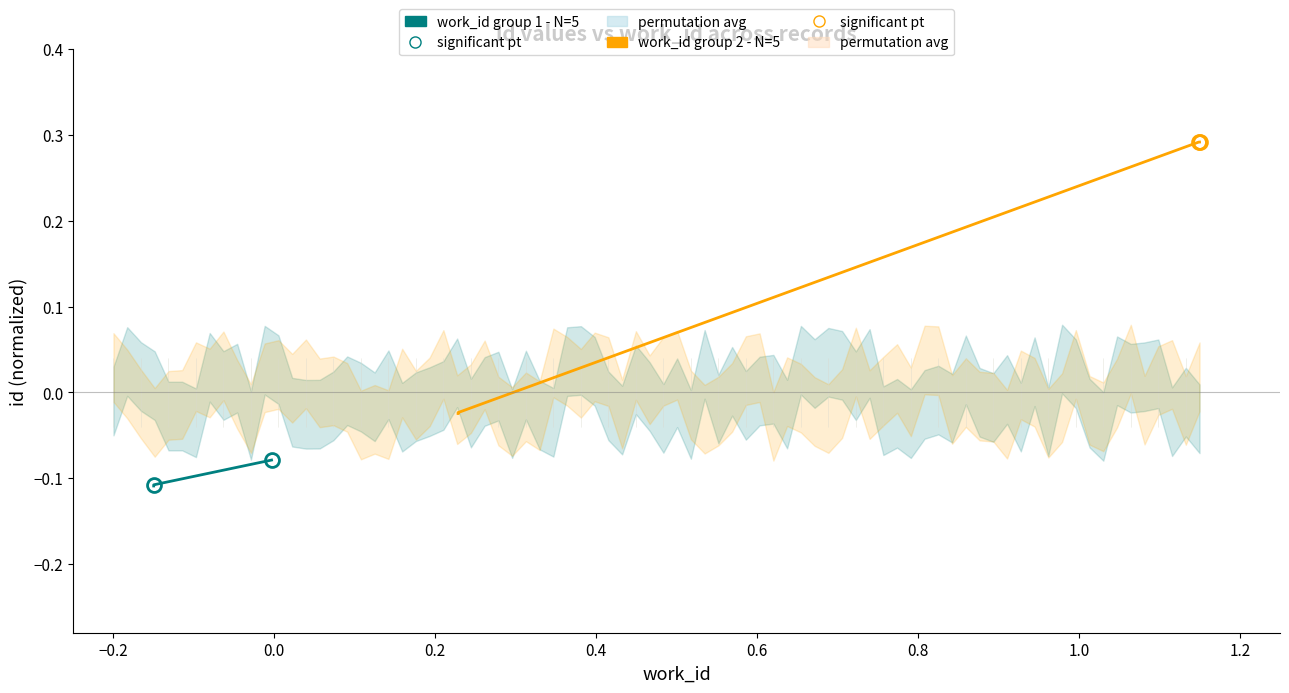

Which series has the largest range (max minus min)?

work_id group 2 - N=5